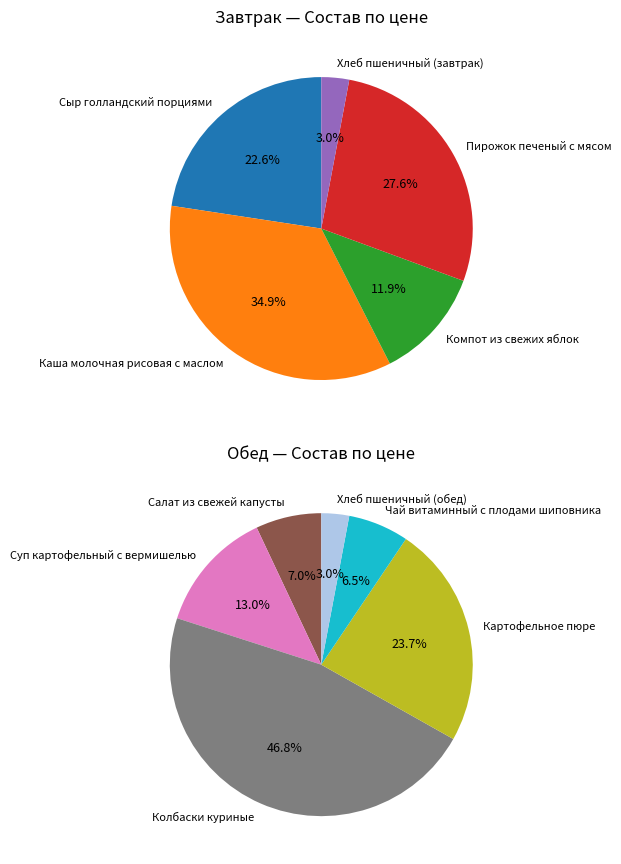

How many slices are in this pie chart?

11